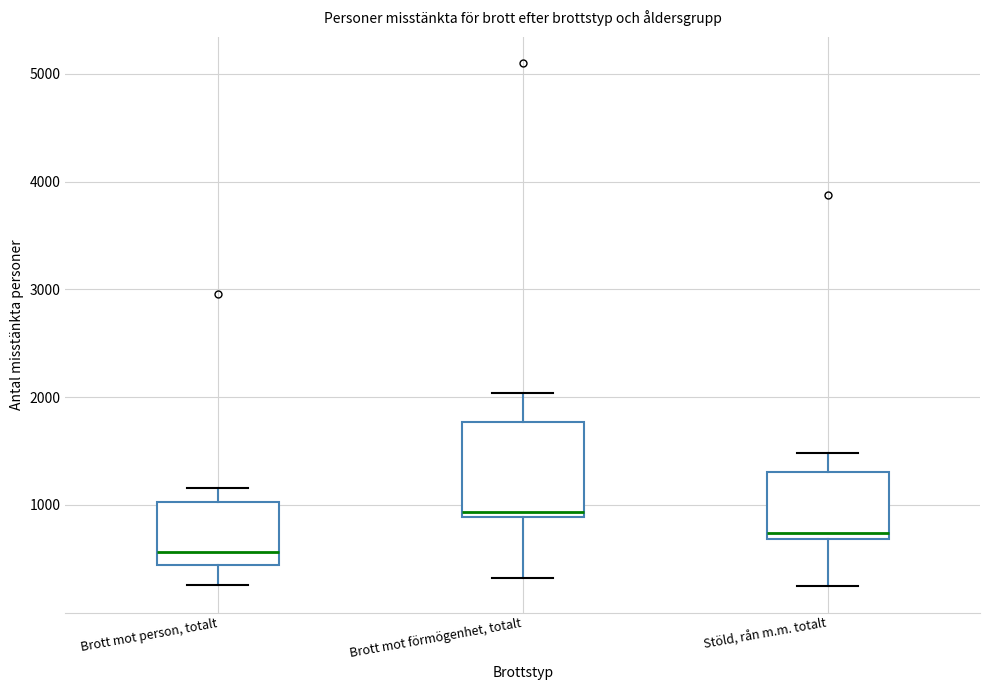

Where does the median line of the box for Brott mot person, totalt sit on the y-axis? The values are not printed on the chart, so give them approximately, as read against the axis.

600